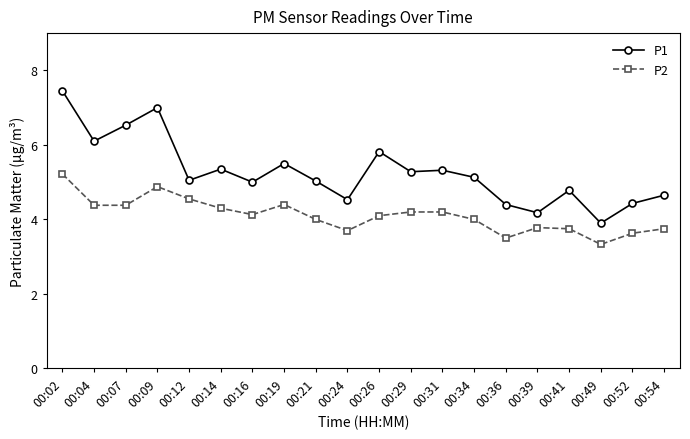

What is the difference between the highest and lowest values at 00:41?

1.0